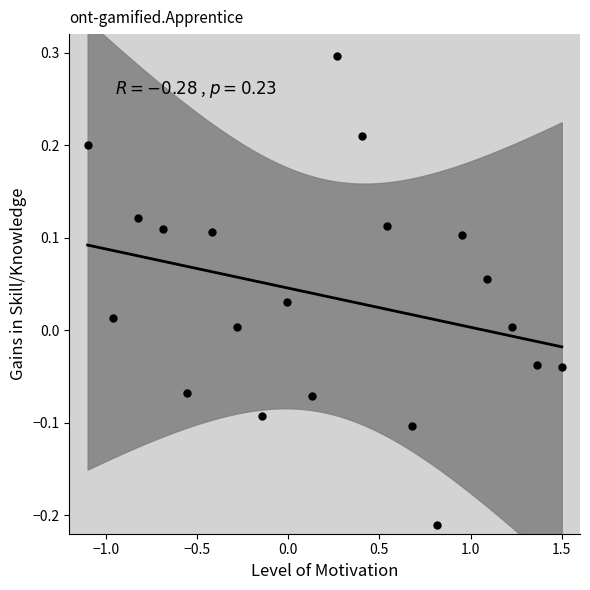

What is the range of X values (max minus min)?

2.6